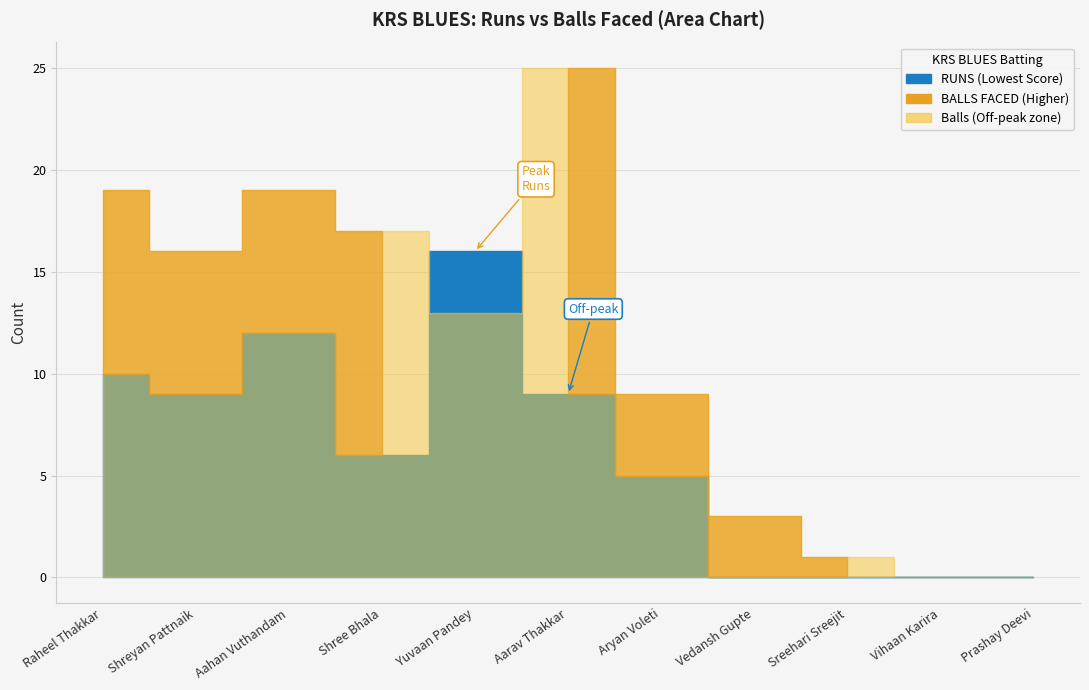

Between which two adjacent categories do KRS BLUES Runs and KRS BLUES Balls first intersect?

Shree Bhala and Yuvaan Pandey